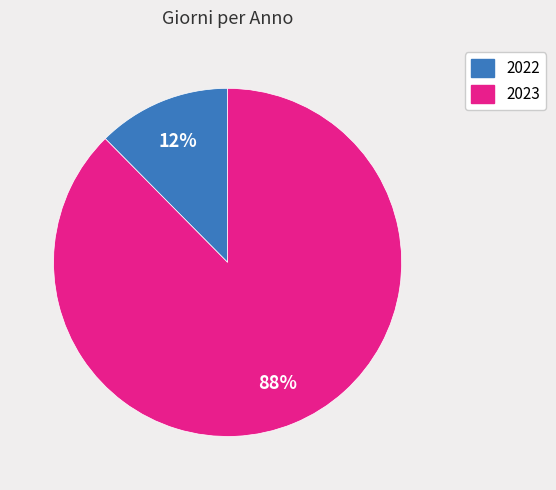

To the nearest percent, what is the combined percentage of 2022 and 2023?

100%